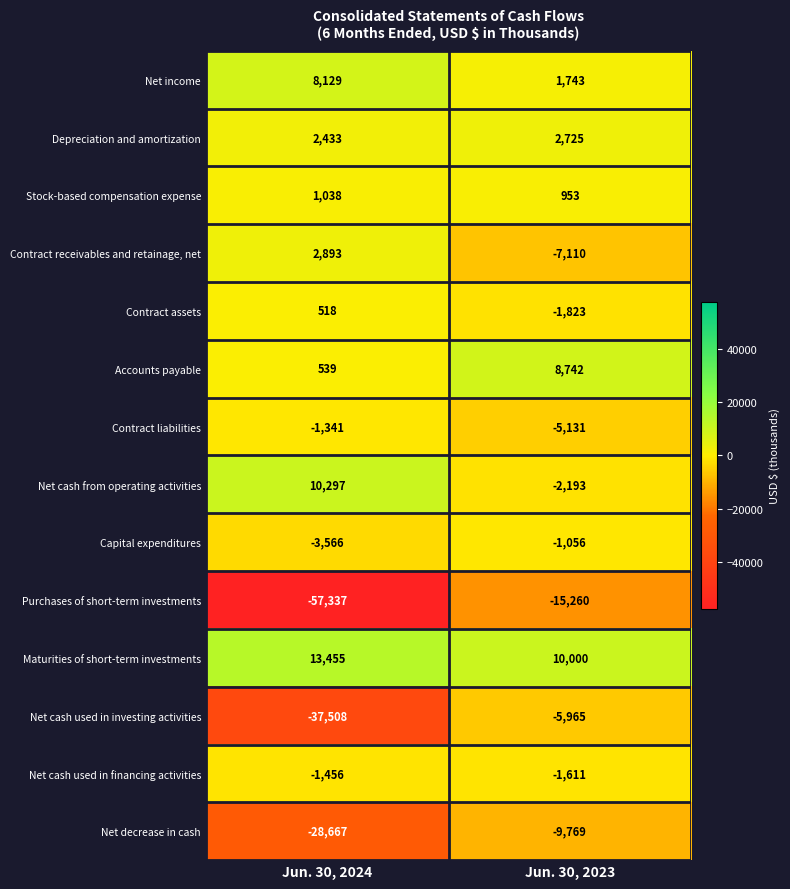

Which series has the largest total across all categories?

Maturities of short-term investments